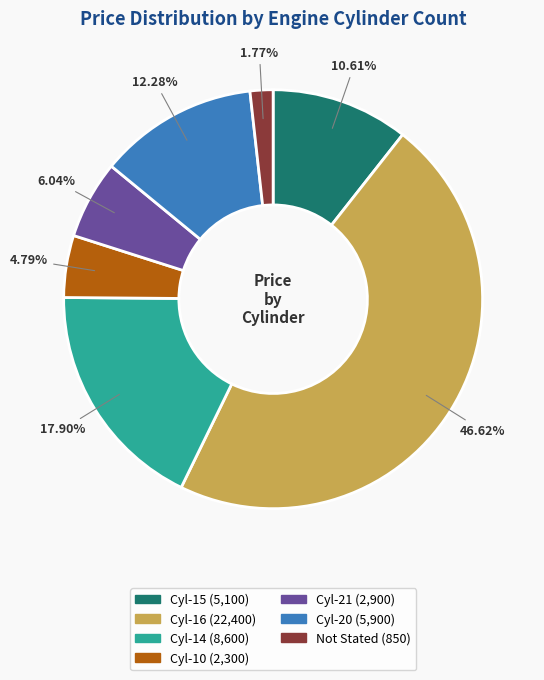

How many slices are in this pie chart?

7